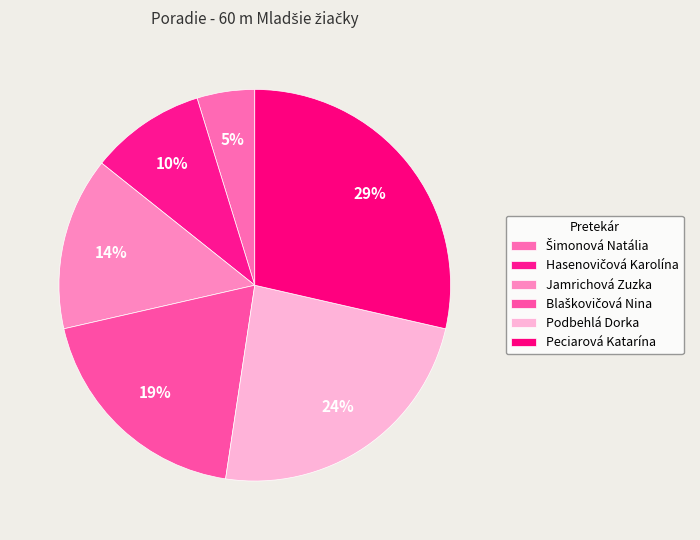

Is it true that Podbehlá Dorka is 32% of the pie?

False